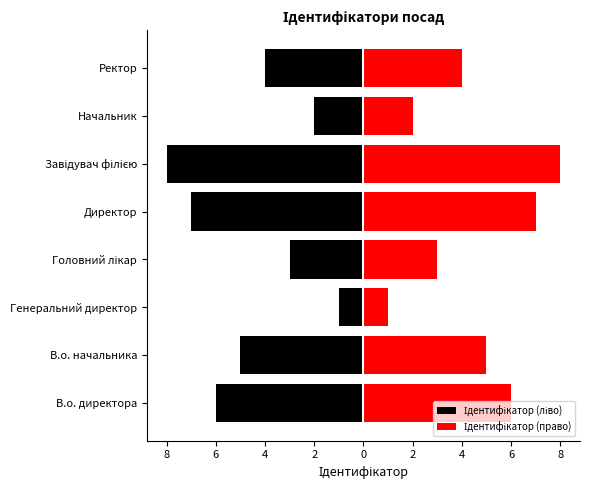

The value of Ідентифікатор (право) at В.о. директора is 2. True or false?

False